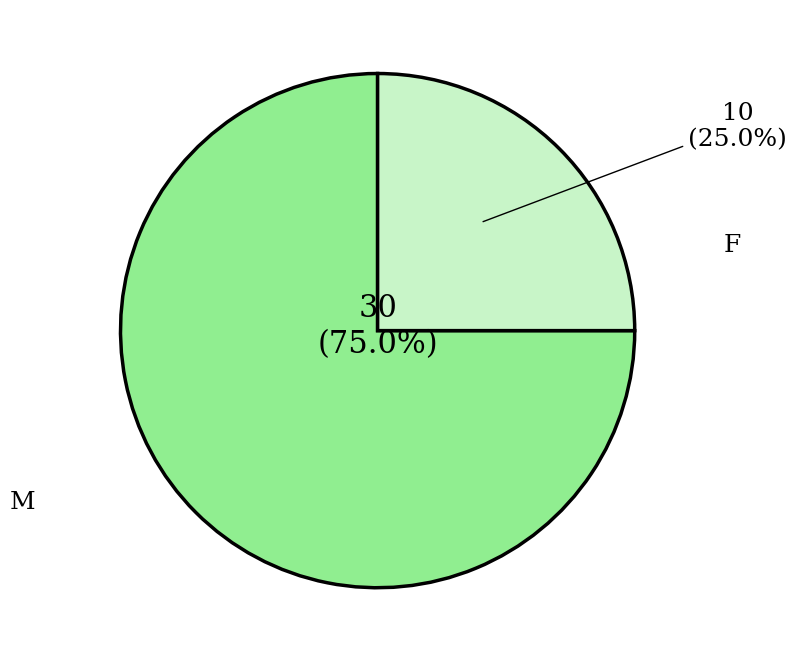

To the nearest percent, what is the average slice percentage?

50%